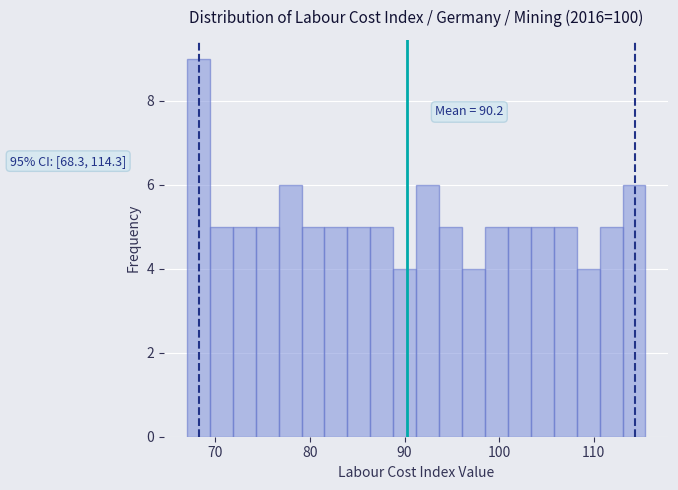

Around what value on the x-axis is the tallest bar? Give the approximate position of its centre, as read against the axis.

68